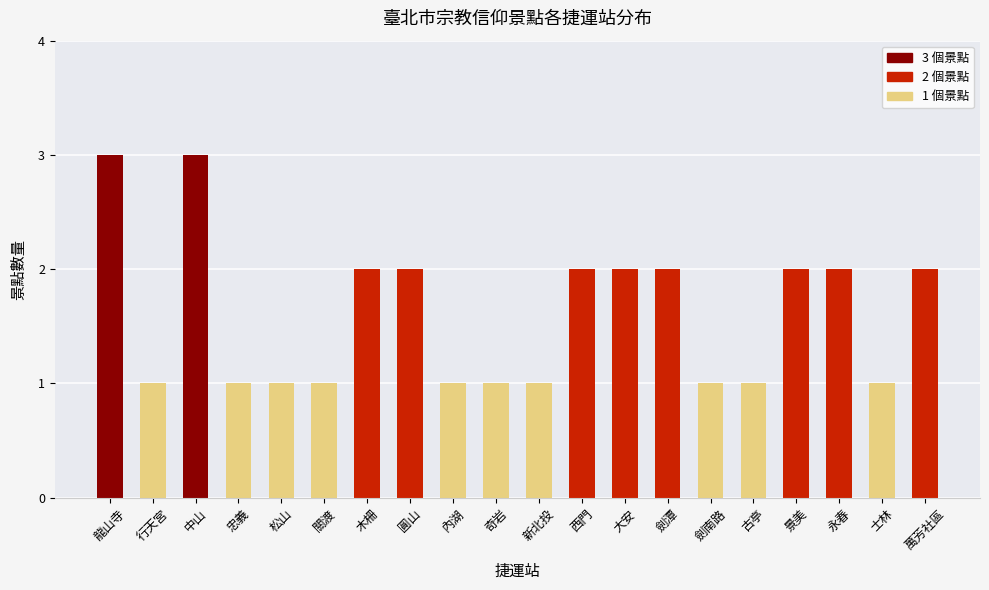

What is the label of the 12th bar from the left?

西門